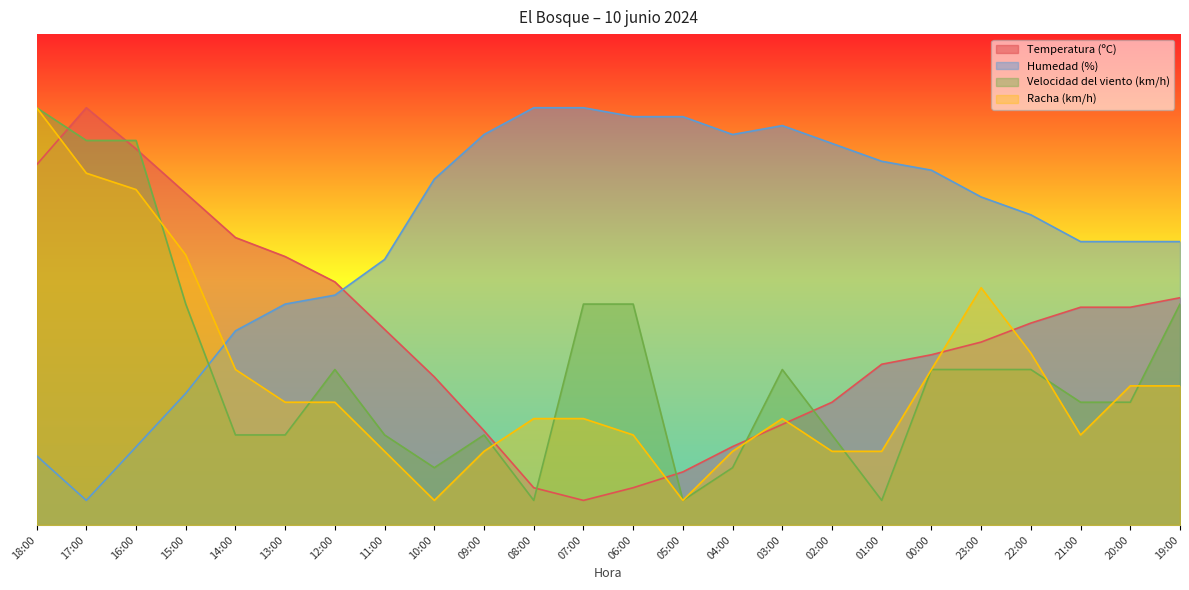

How many data points in Humedad (%) are above 66?

12